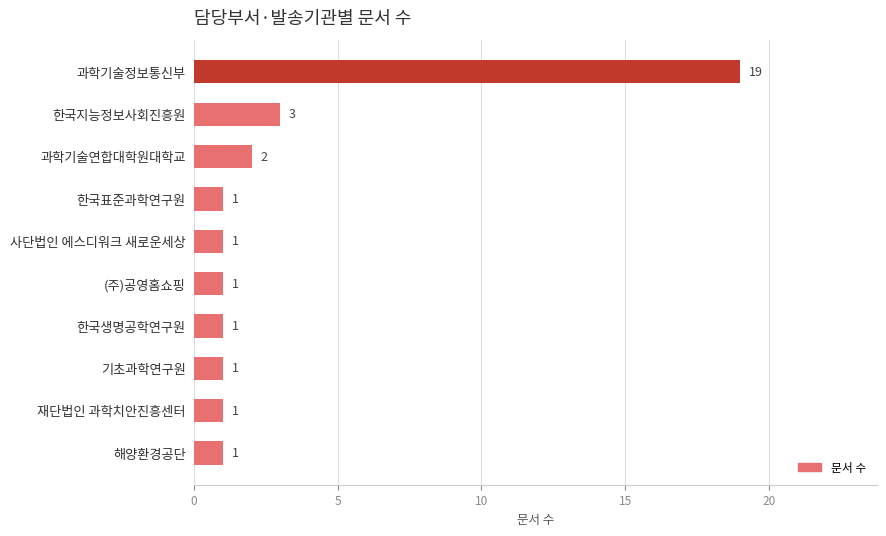

What is the value of the 8th bar from the top?

1